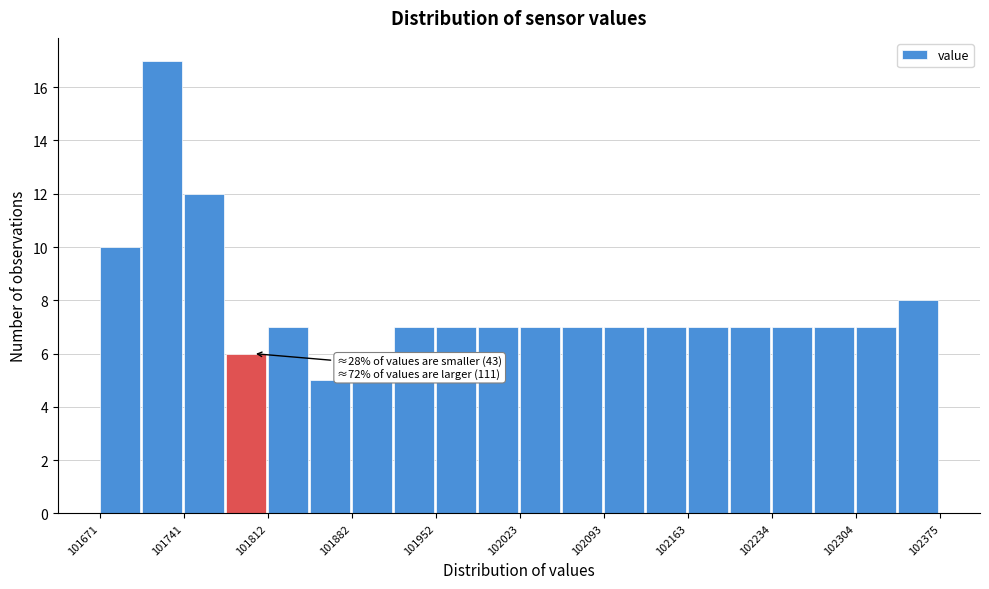

Around what value on the x-axis is the tallest bar? Give the approximate position of its centre, as read against the axis.

101720